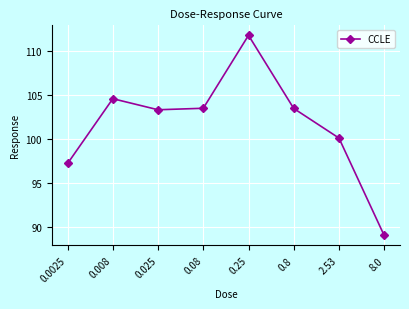

At which category does the chart reach its minimum across all series?

8.0